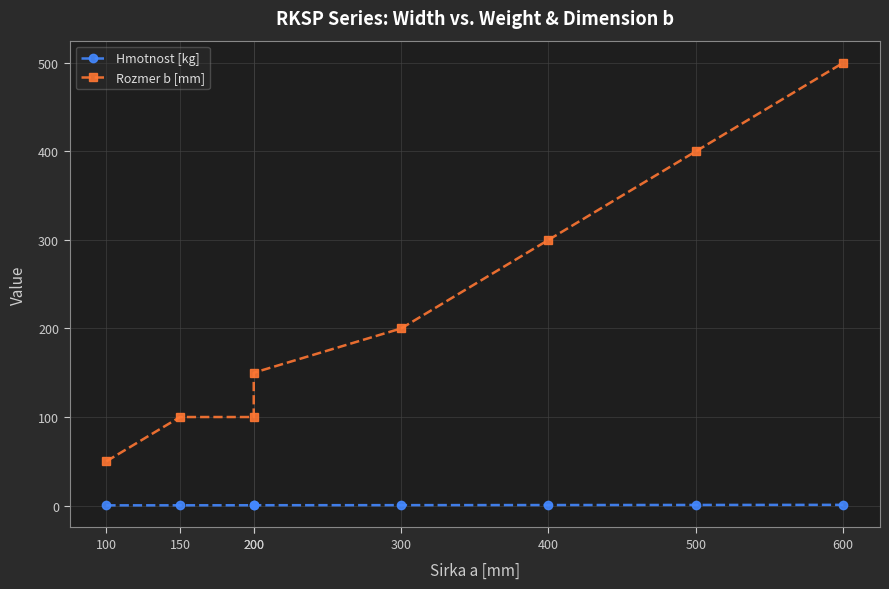

True or false: Rozmer b [mm] and Hmotnost [kg] cross at least once.

False